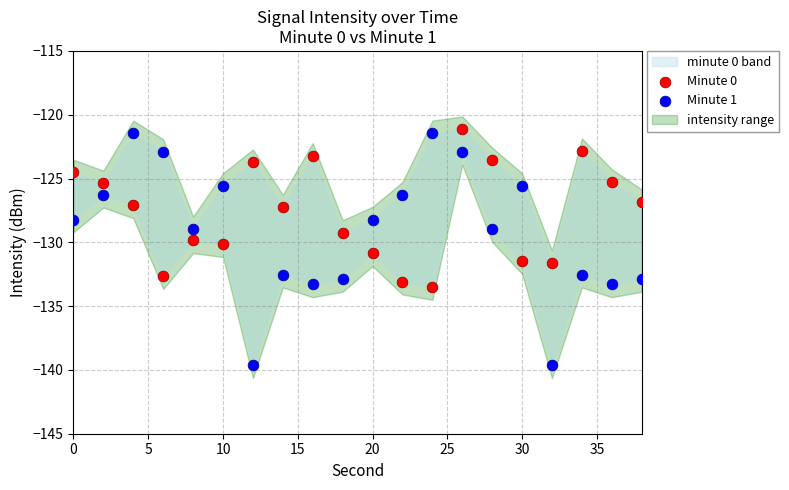

Across all data points, what is the range of Y values (max minus min)?

18.5